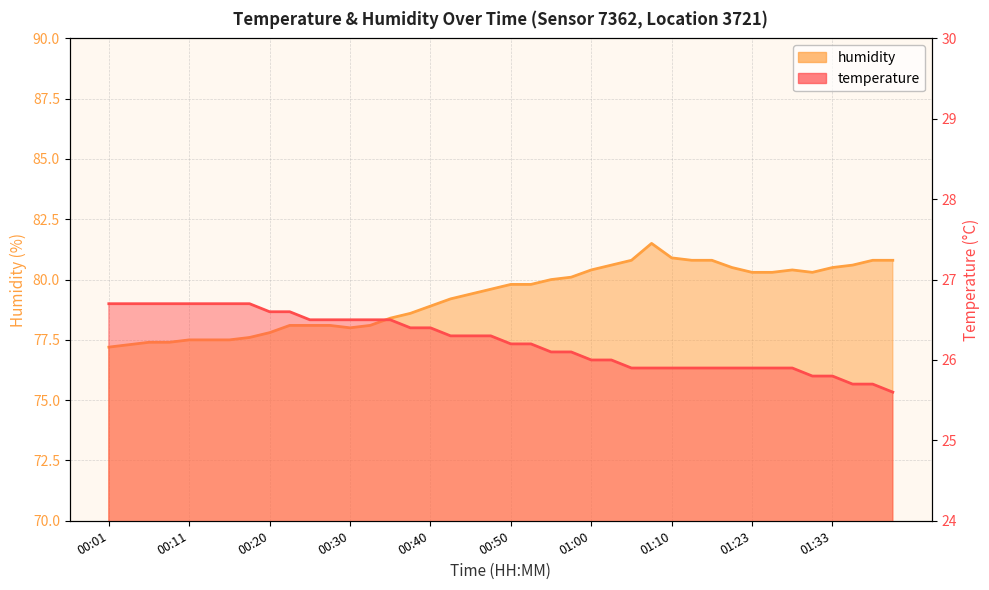

Reading left to right, what are all the values shown in this chart?

temperature: 26.7	26.7	26.7	26.7	26.7	26.7	26.7	26.7	26.6	26.6	26.5	26.5	26.5	26.5	26.5	26.4	26.4	26.3	26.3	26.3	26.2	26.2	26.1	26.1	26.0	26.0	25.9	25.9	25.9	25.9	25.9	25.9	25.9	25.9	25.9	25.8	25.8	25.7	25.7	25.6
humidity: 77.2	77.3	77.4	77.4	77.5	77.5	77.5	77.6	77.8	78.1	78.1	78.1	78.0	78.1	78.4	78.6	78.9	79.2	79.4	79.6	79.8	79.8	80.0	80.1	80.4	80.6	80.8	81.5	80.9	80.8	80.8	80.5	80.3	80.3	80.4	80.3	80.5	80.6	80.8	80.8